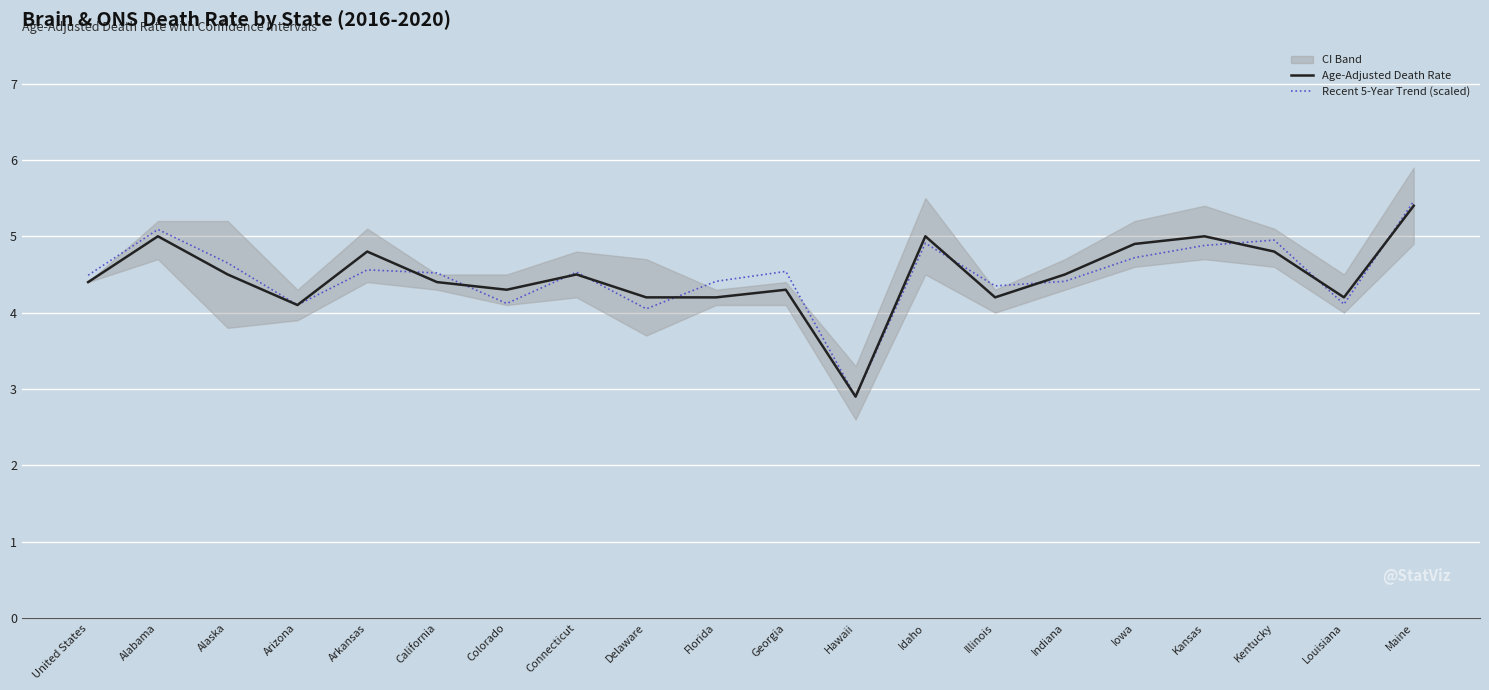

The value of Age-Adjusted Death Rate at Hawaii is 4.4. True or false?

False